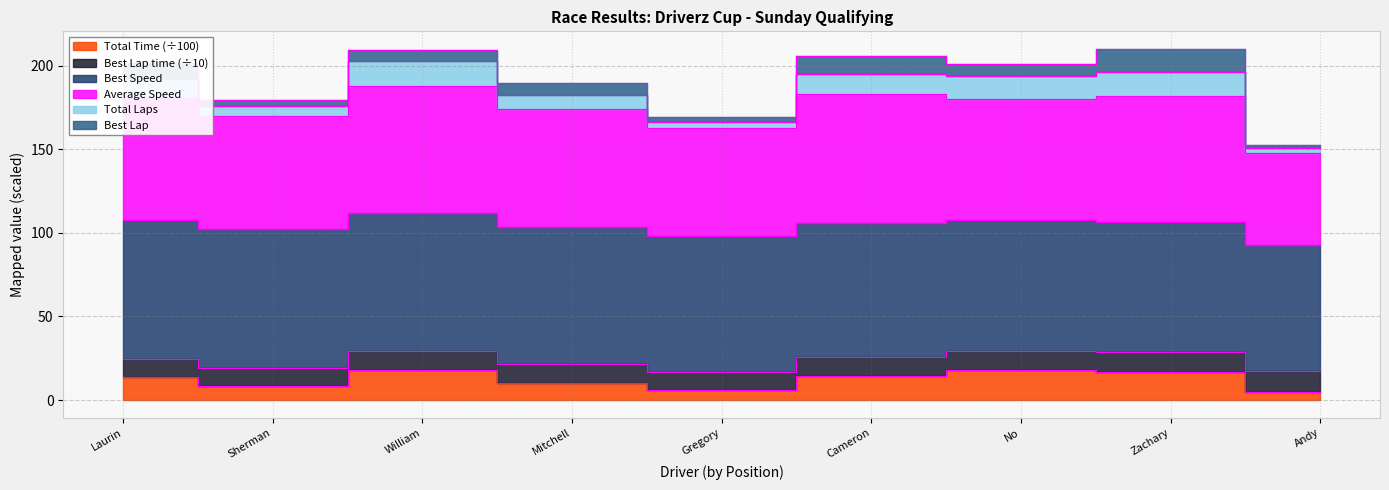

True or false: Total Time and Total Laps cross at least once.

False